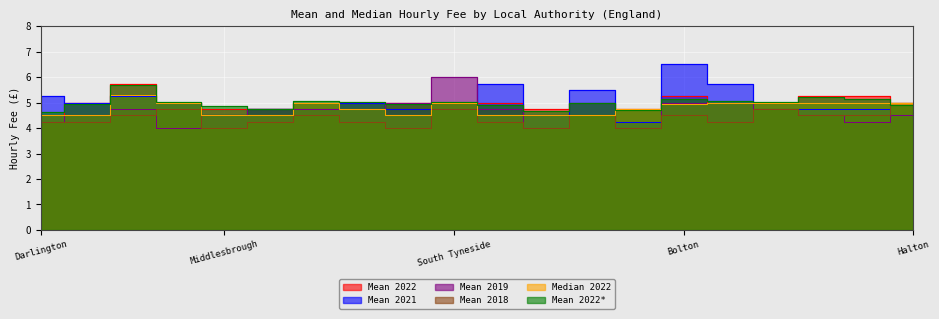

Which series ends up on top after the final intersection of Mean 2022* and Mean 2019?

Mean 2022*